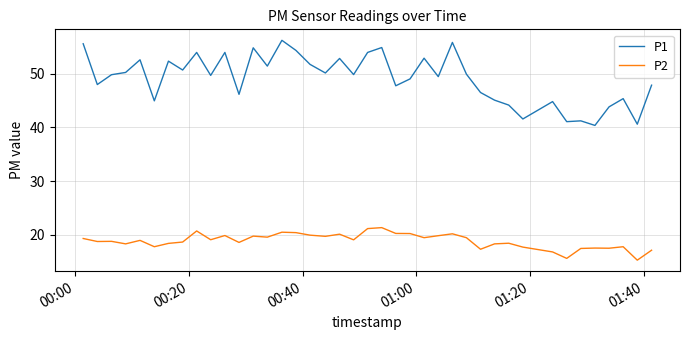

What is the difference between the maximum and second lowest values in the P1 series?

15.6